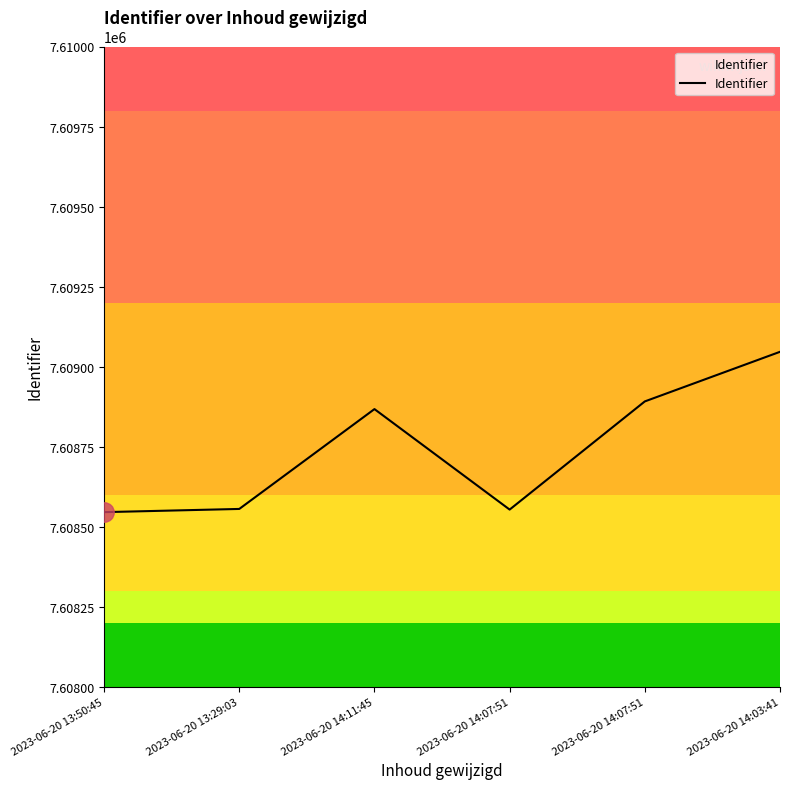

Is this an area chart (filled region under the line)?

Yes